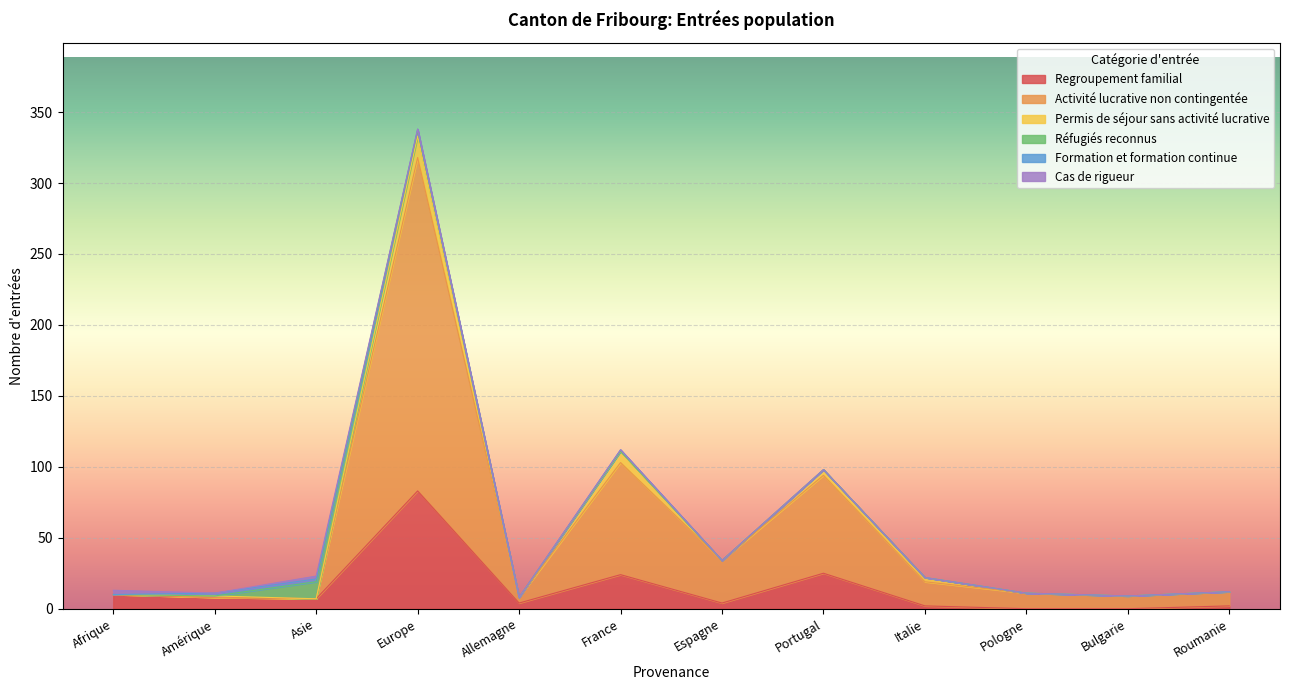

Does the chart display data point markers on the line(s)?

No